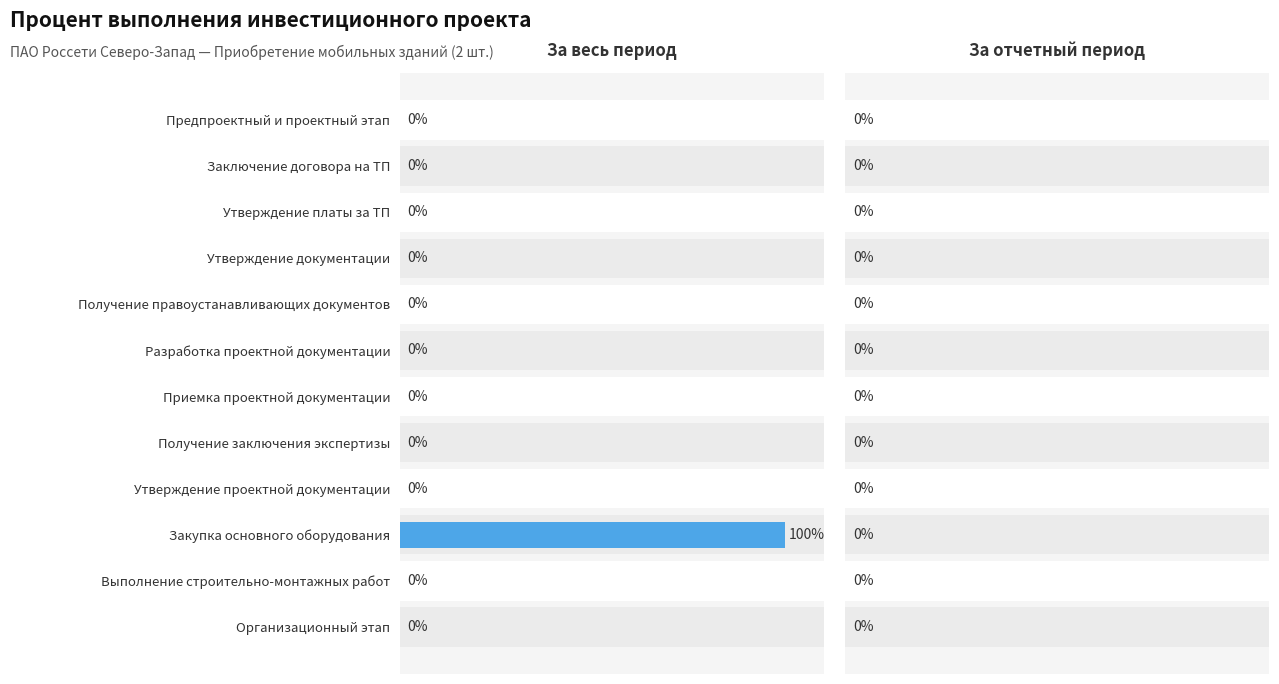

True or false: За отчетный период has a value of 0.7 at 4.

False